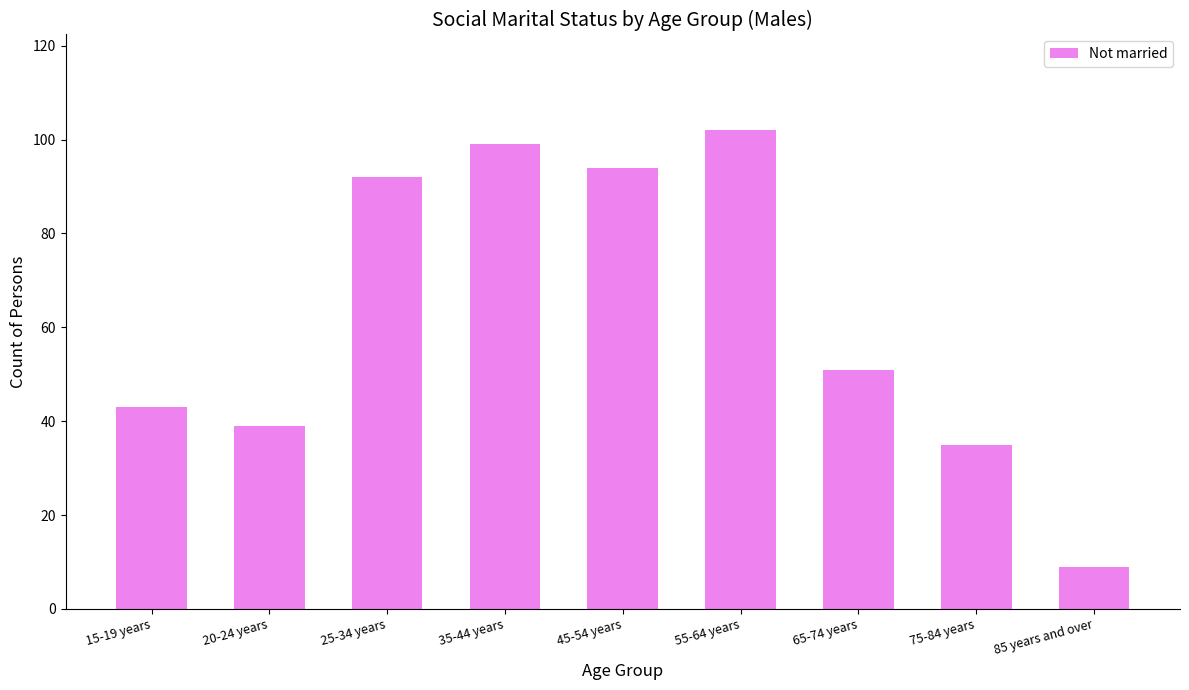

List the labels in order of value, largest first.

55-64 years, 35-44 years, 45-54 years, 25-34 years, 65-74 years, 15-19 years, 20-24 years, 75-84 years, 85 years and over